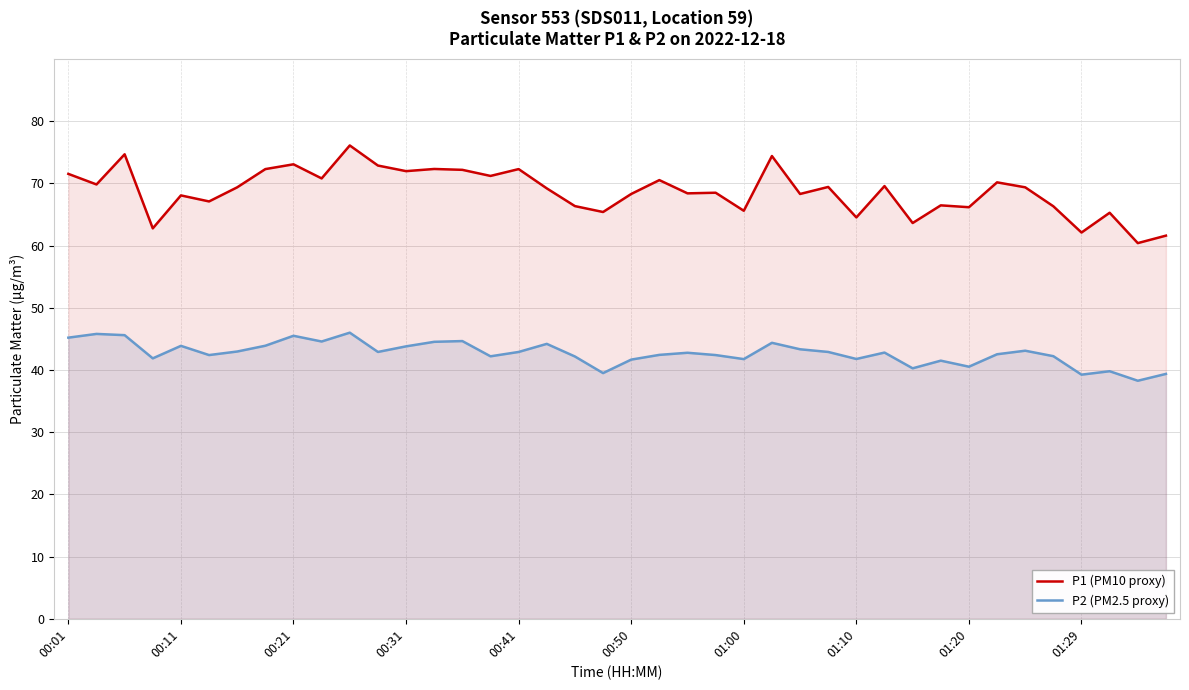

What is the maximum value for P1 (PM10 proxy)?

76.1